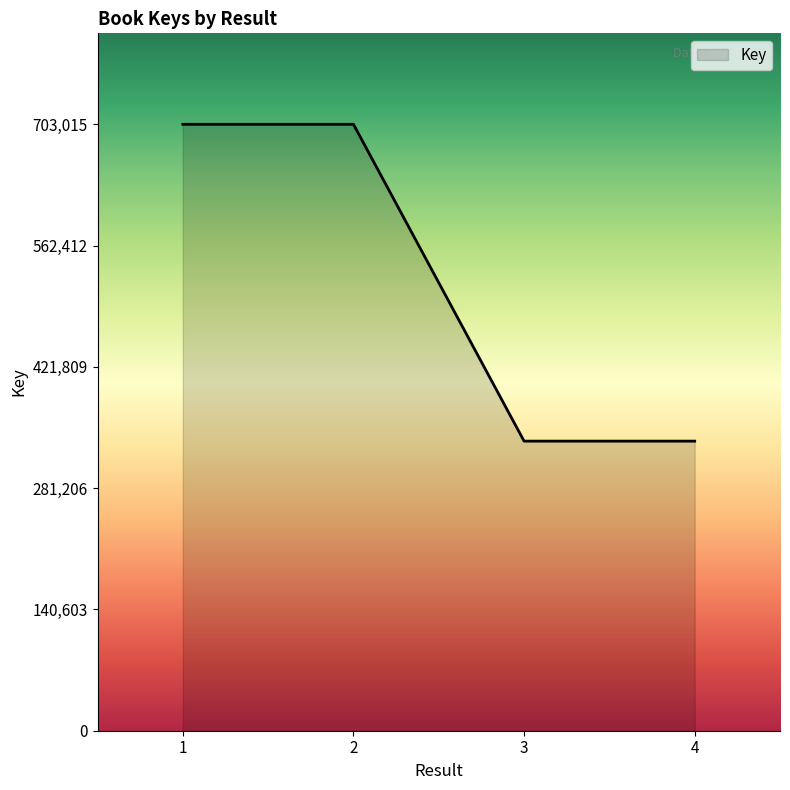

True or false: there are more than 1 points higher than both neighbors.

False